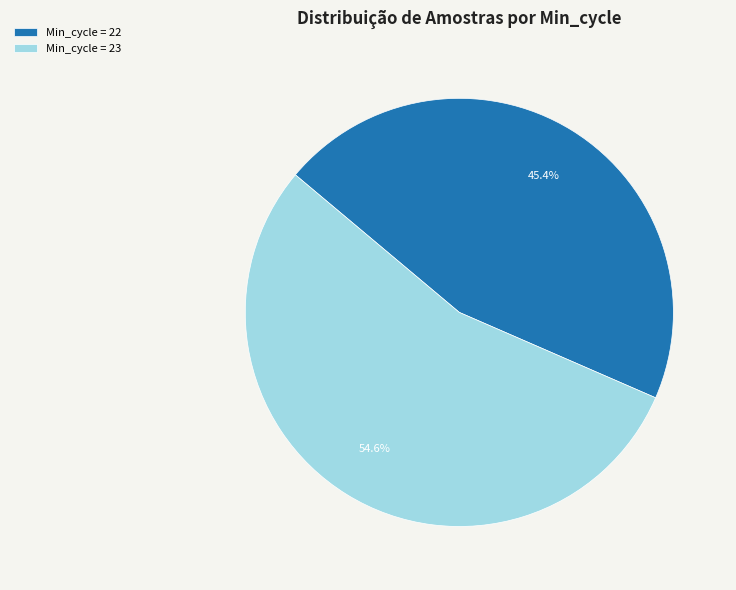

What is the largest slice in the pie chart?

Min_cycle = 23